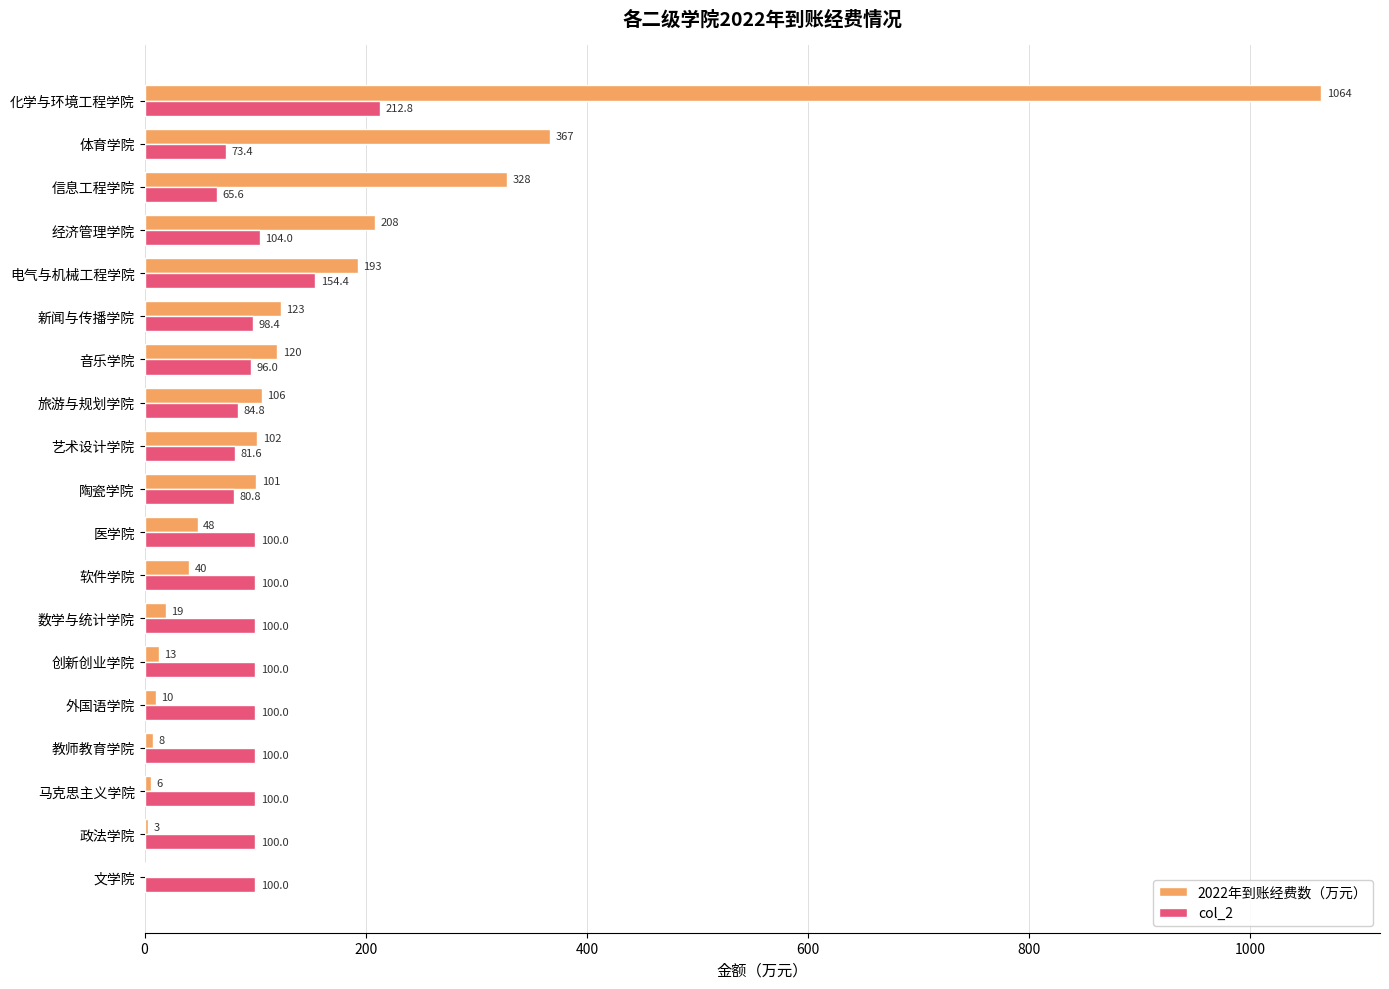

The value of 2022年到账经费数（万元） at 外国语学院 is 10.0. True or false?

True